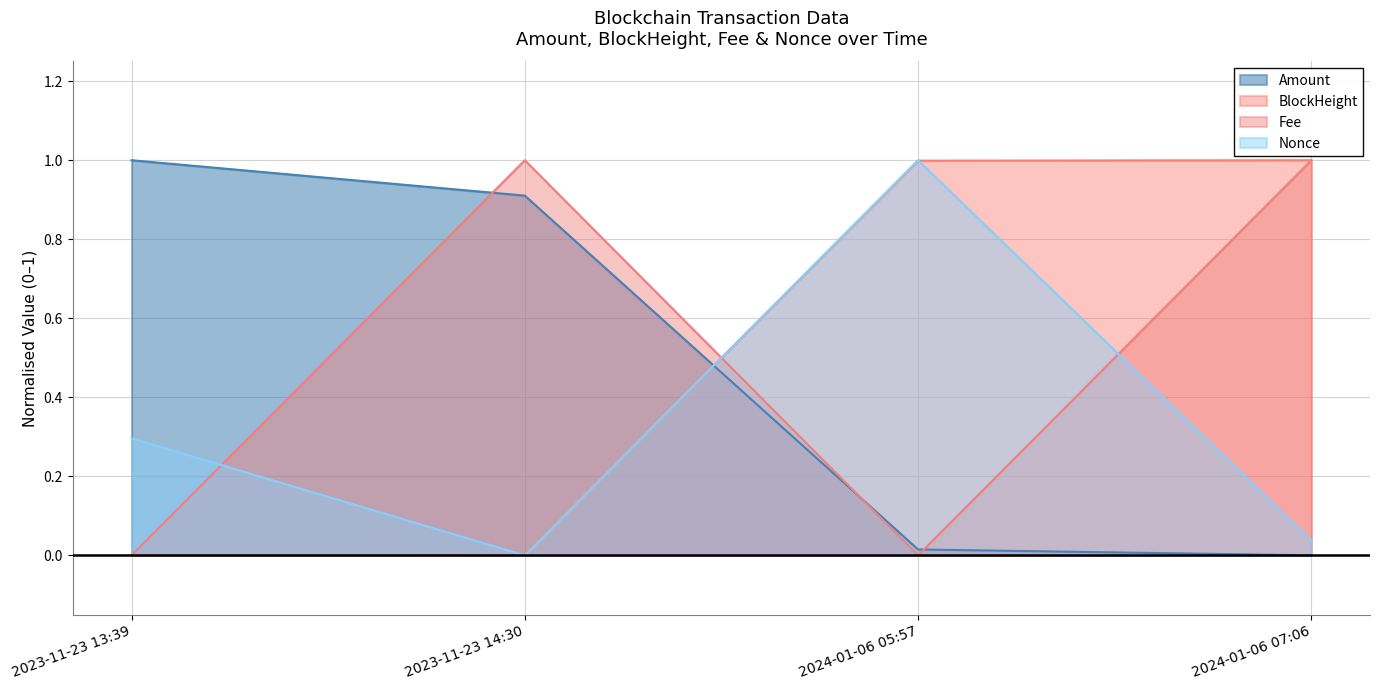

What is the label of the 4th point from the left?

2024-01-06 07:06